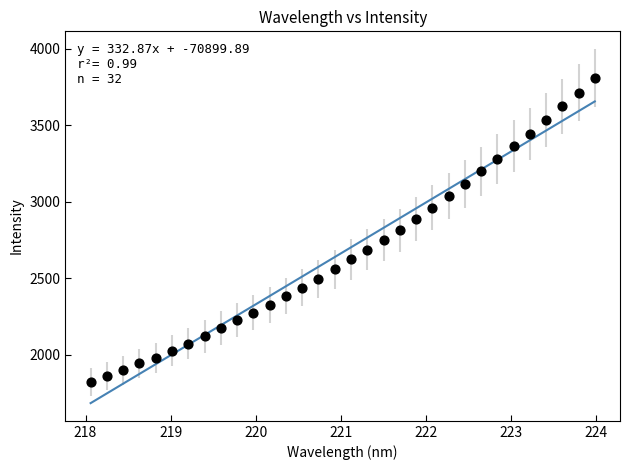

What is the range of Y values (max minus min)?

1983.6